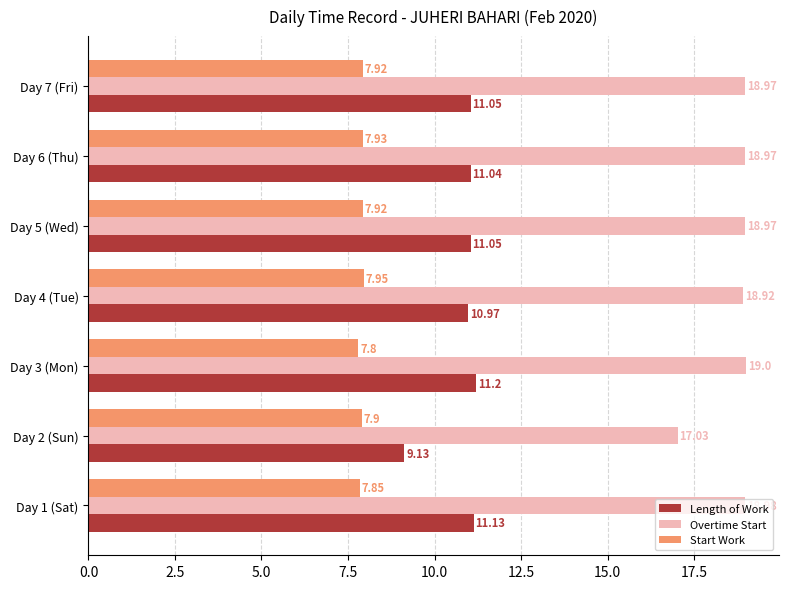

What is the sum of all Overtime Start values?

130.8